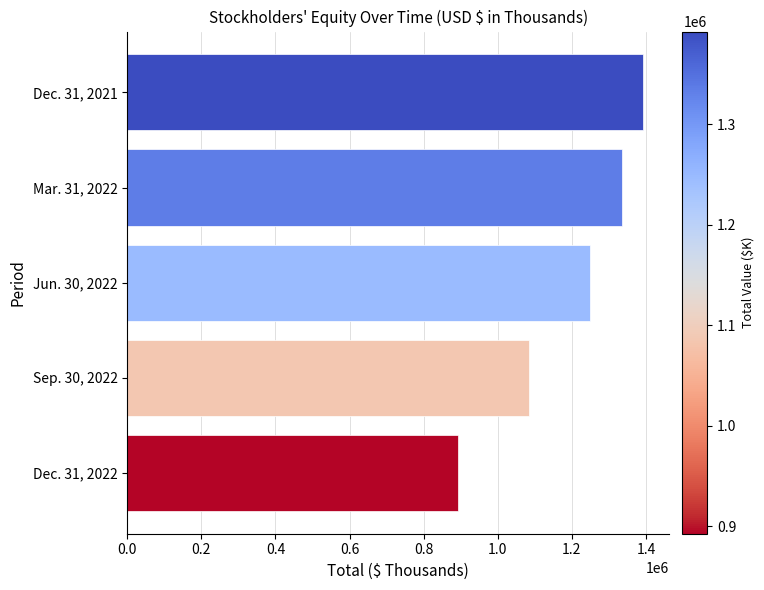

What is the difference between the second highest and second lowest values?

250598